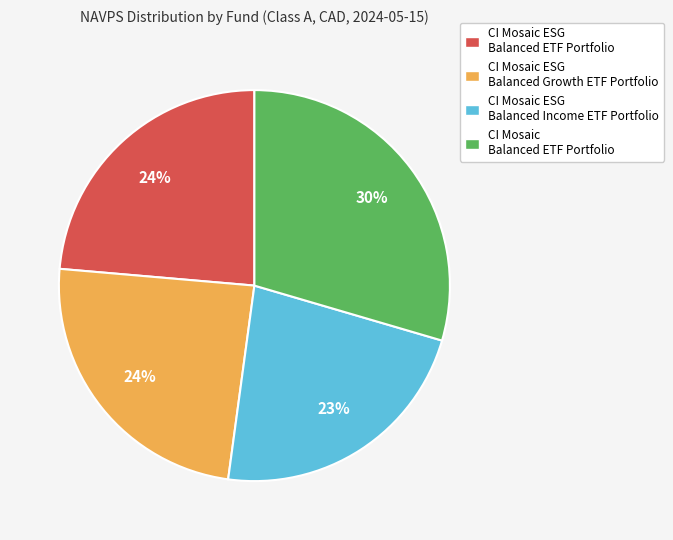

Between CI Mosaic ESG Balanced ETF Portfolio and CI Mosaic Balanced ETF Portfolio, which is larger?

CI Mosaic Balanced ETF Portfolio